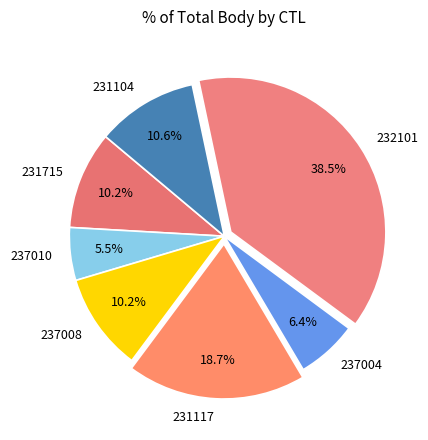

What percentage is NOT represented by 231117?

81.3%